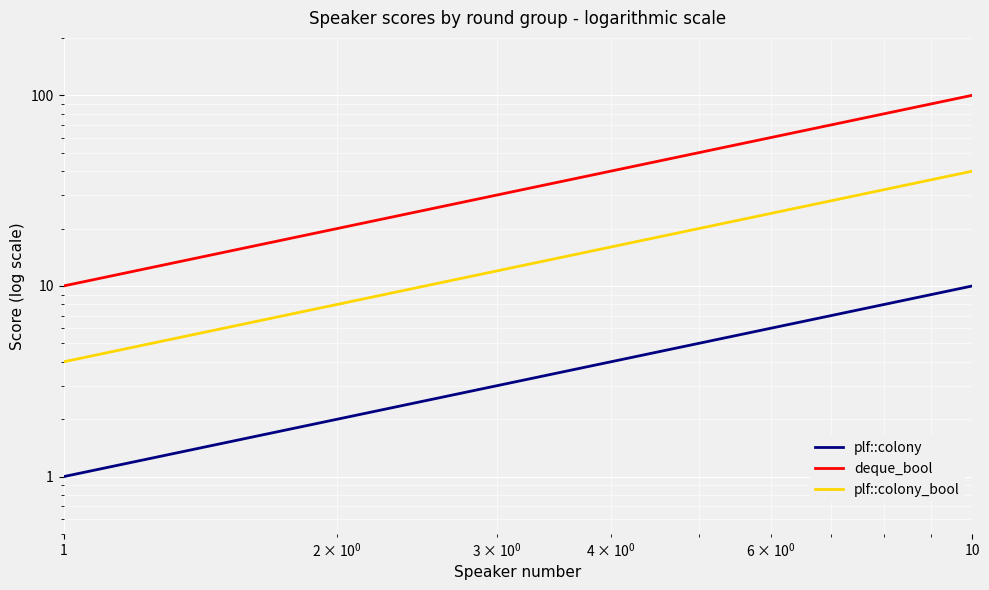

What are all the series names shown in the legend?

plf::colony, deque_bool, plf::colony_bool